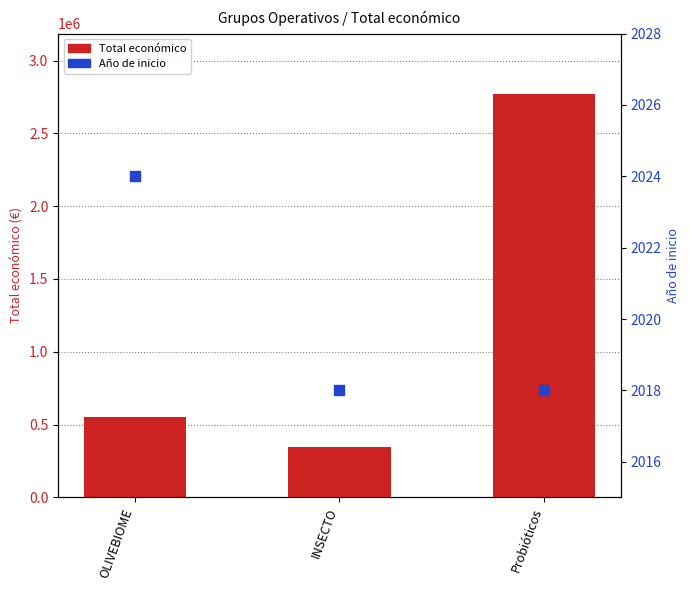

What are all the series names shown in the legend?

Total económico, Año de inicio